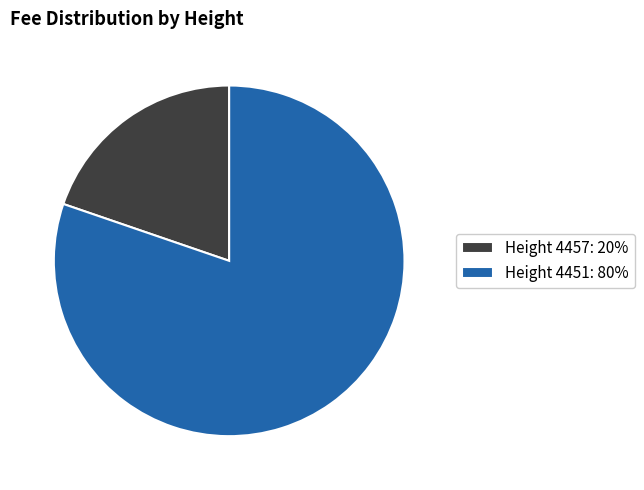

Which slice is the largest?

Height 4451: 80%